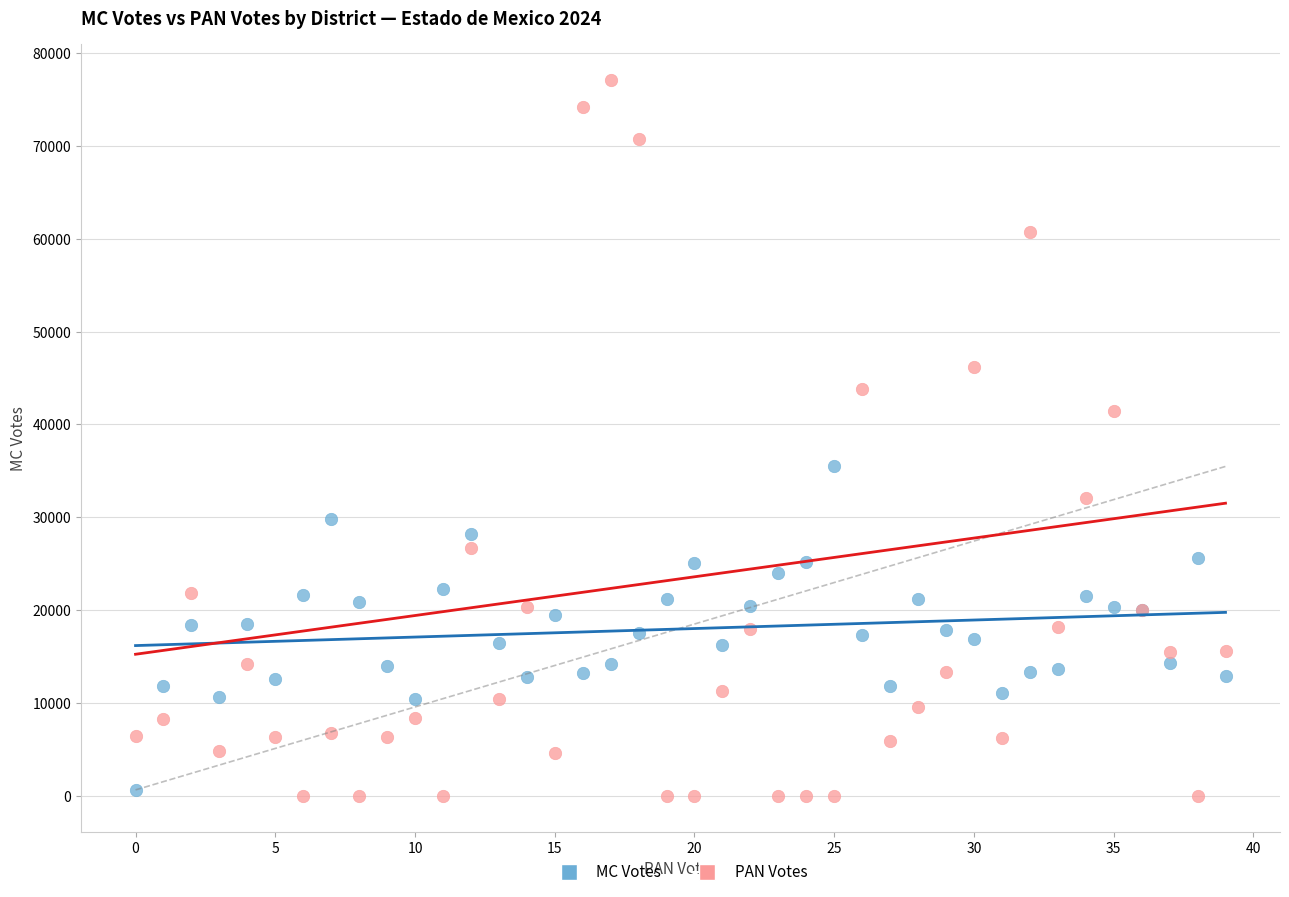

What are all the series names shown in the legend?

MC Votes, PAN Votes